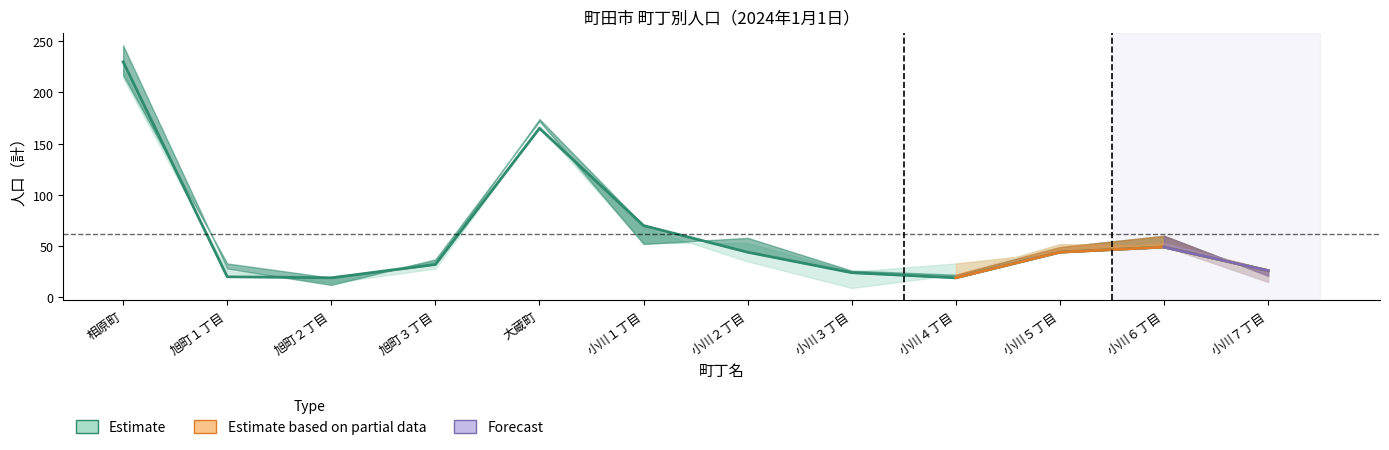

Between 小川５丁目 and 大蔵町, which is larger?

大蔵町